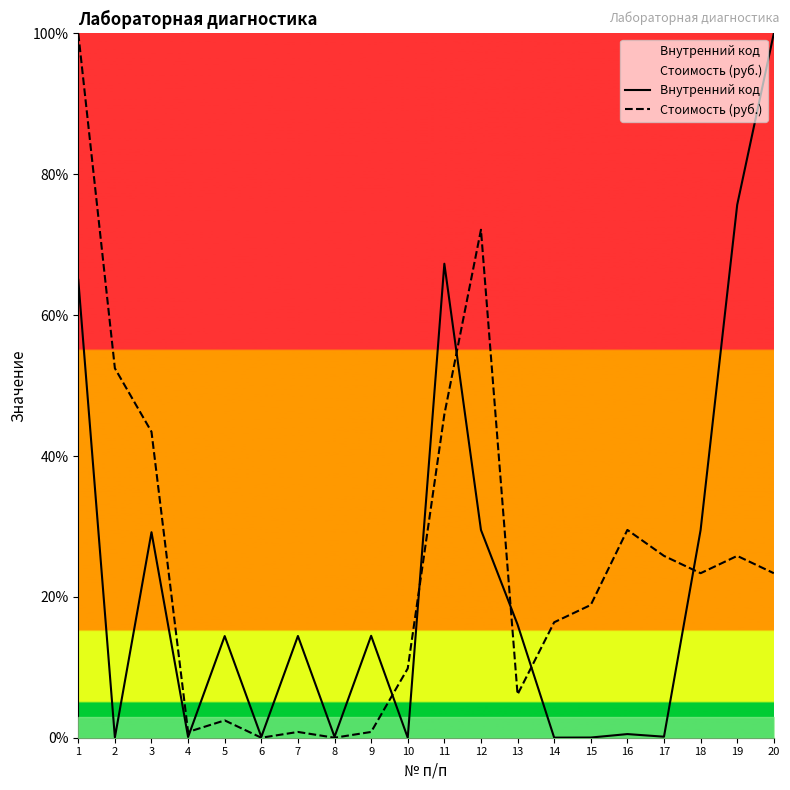

How many data points does each series have?

20